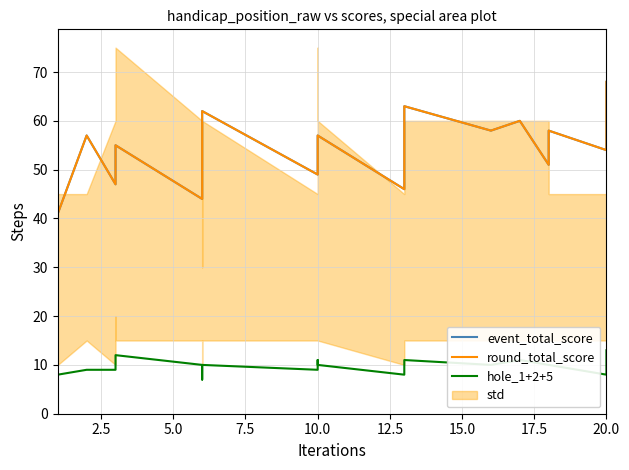

True or false: event_total_score and round_total_score intersect in this chart.

False